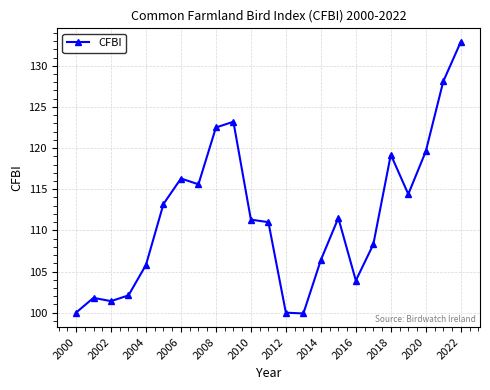

What is the average value?

111.7